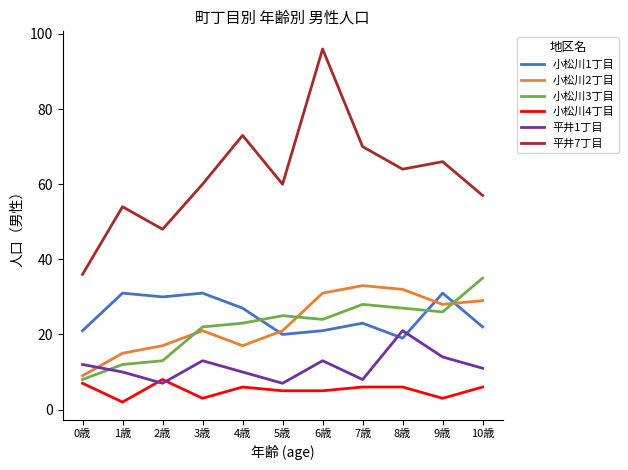

What is the spread (max minus min) of values at 8歳?

58